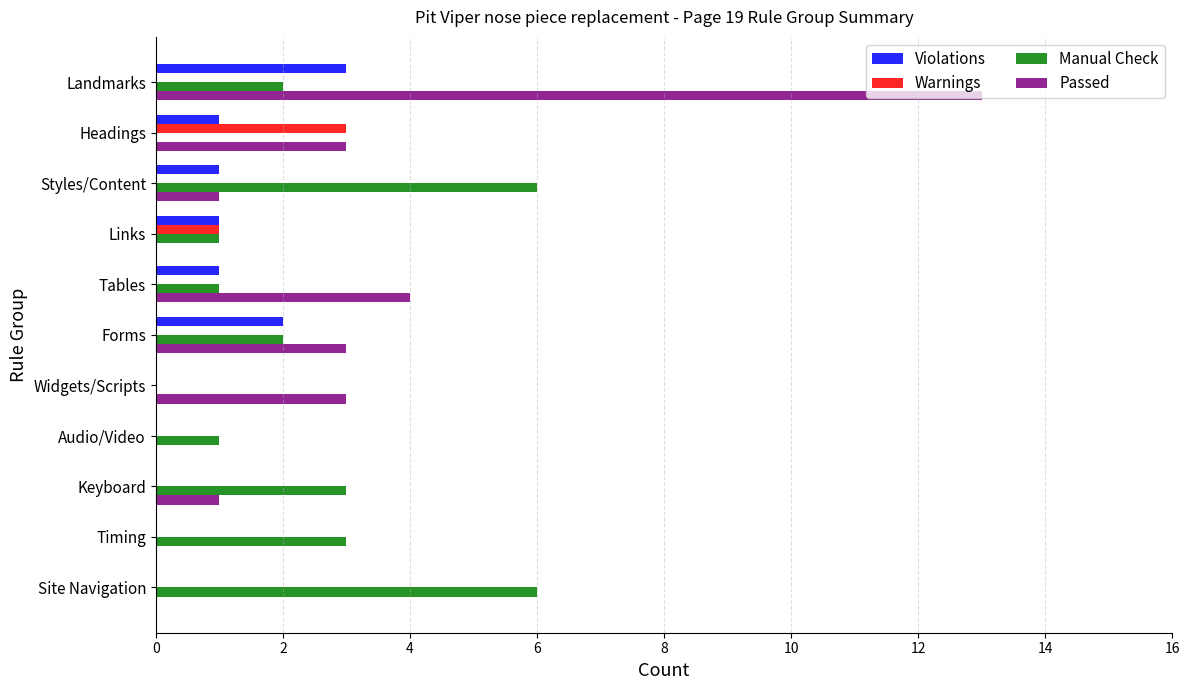

What is the sum of all Manual Check values?

25